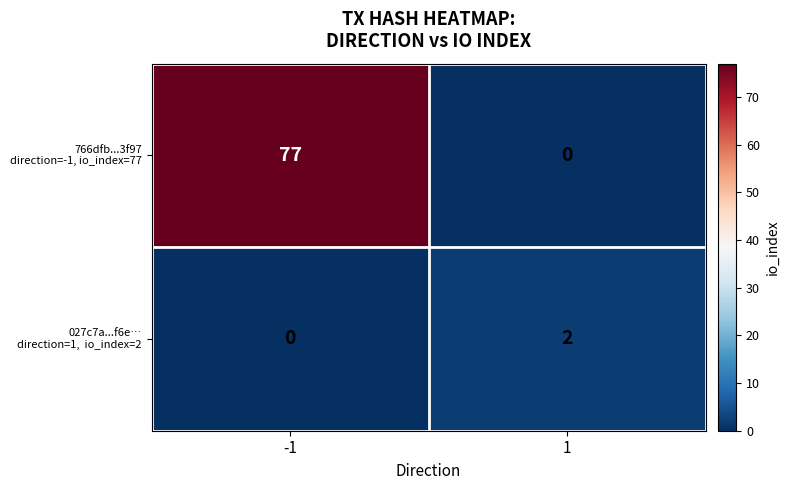

What is the total value across all series at -1?

77